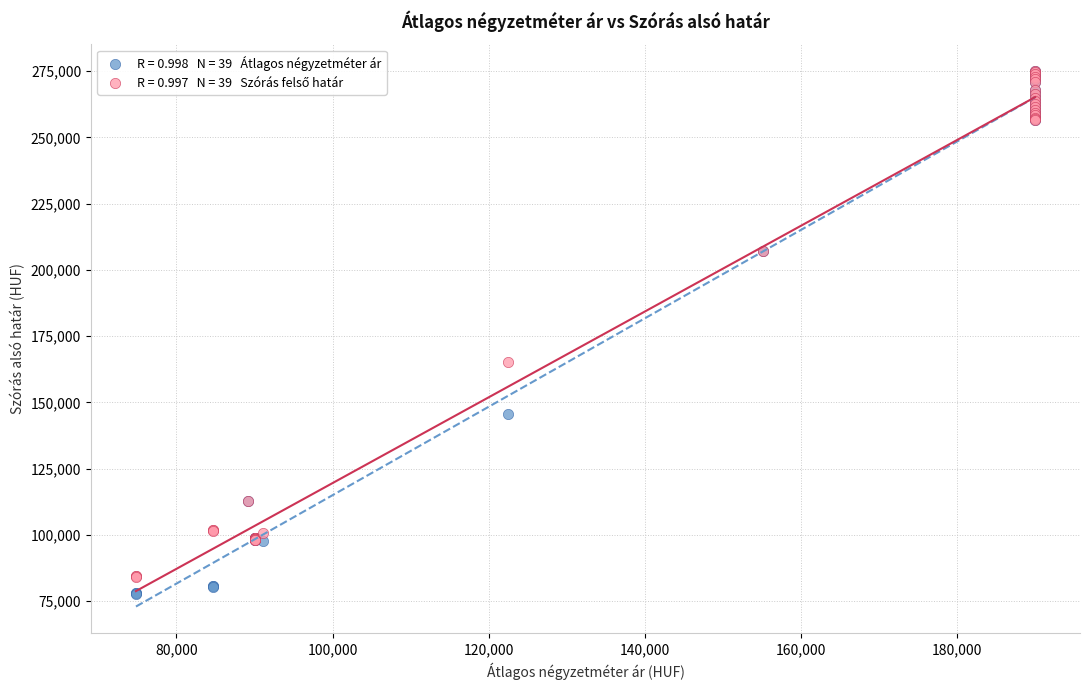

Across all series, what Y value is closest to 176329?

165193